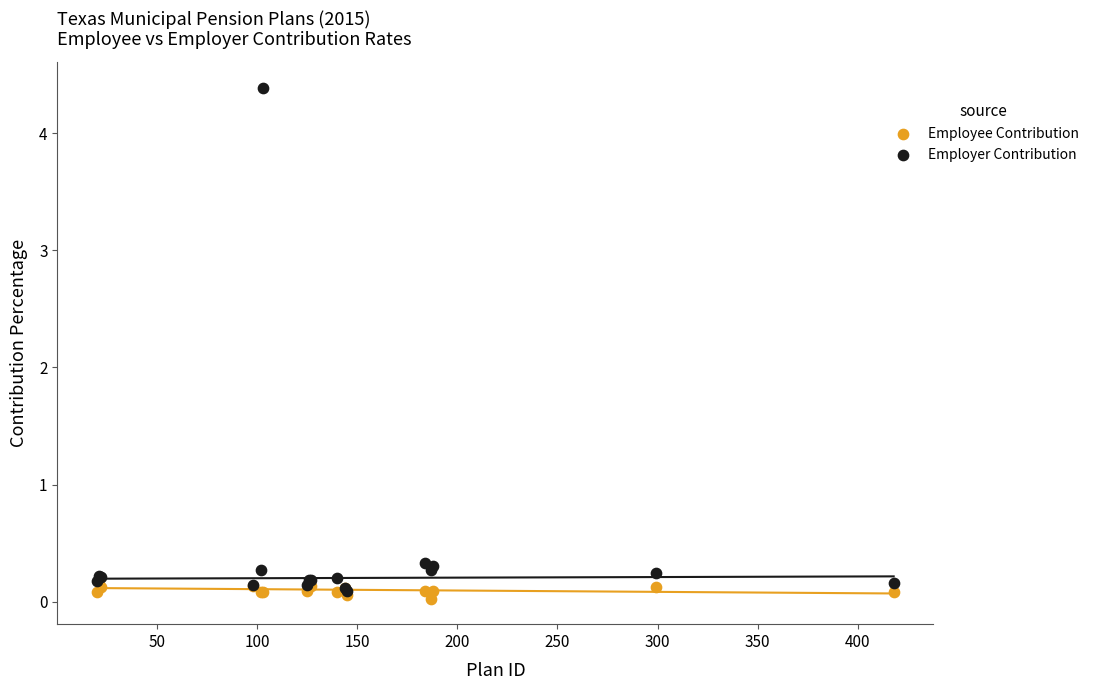

Which series contains the highest Y value?

Employer Contribution